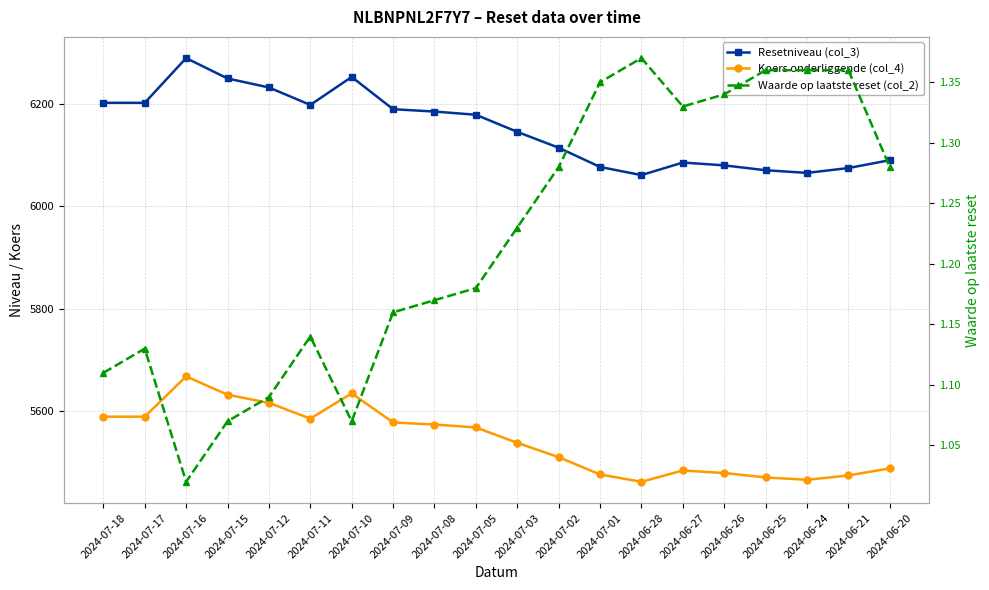

At how many categories does at least one series exceed 5846?

20